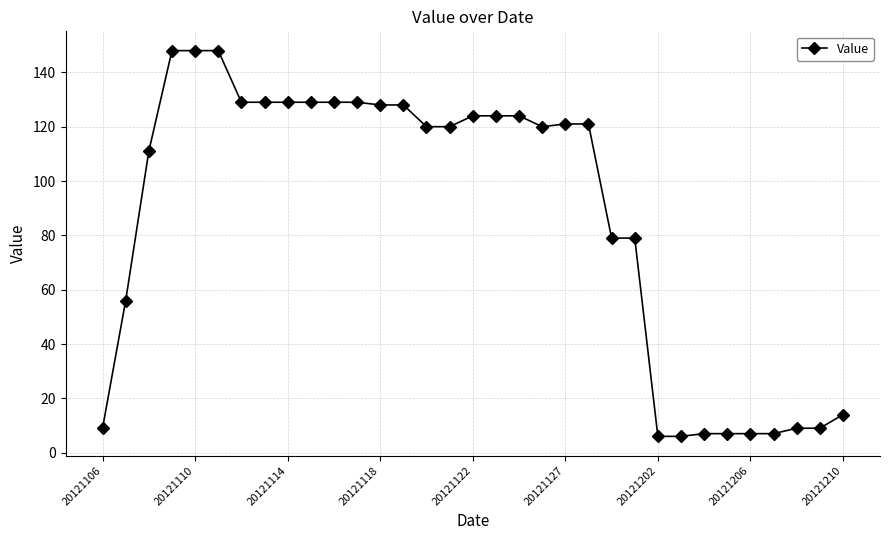

What is the minimum value shown in the chart?

6